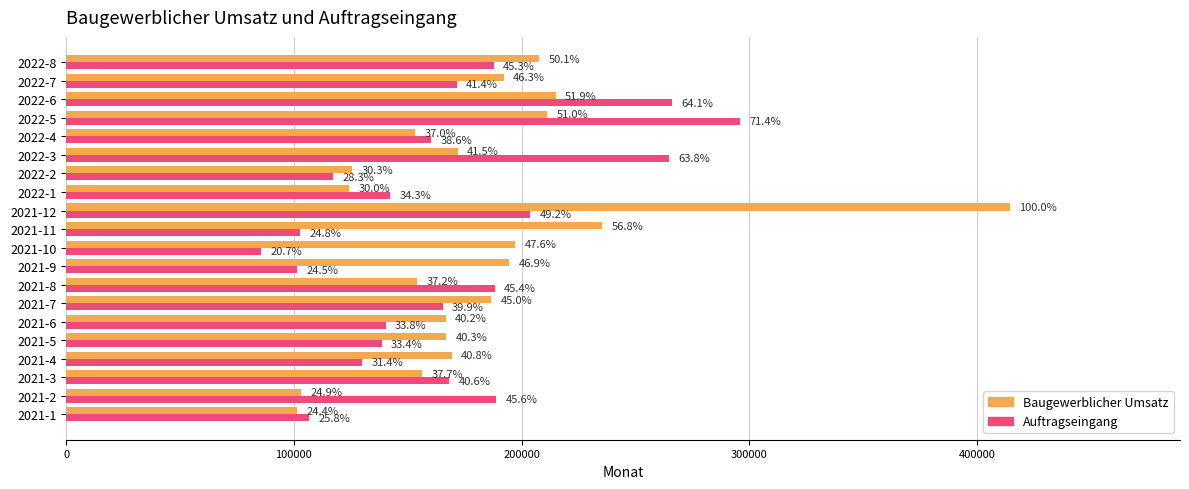

How many bars are there in each group?

2